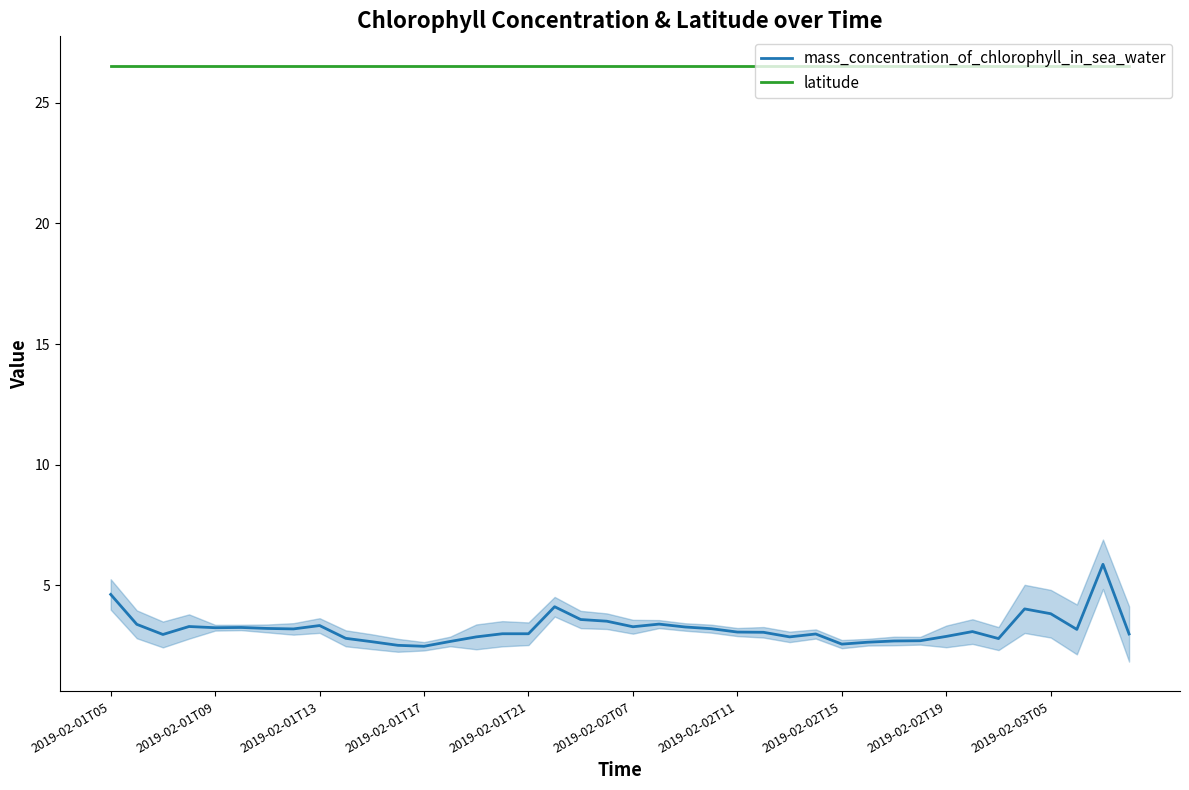

Which series has the largest range (max minus min)?

mass_concentration_of_chlorophyll_in_sea_water